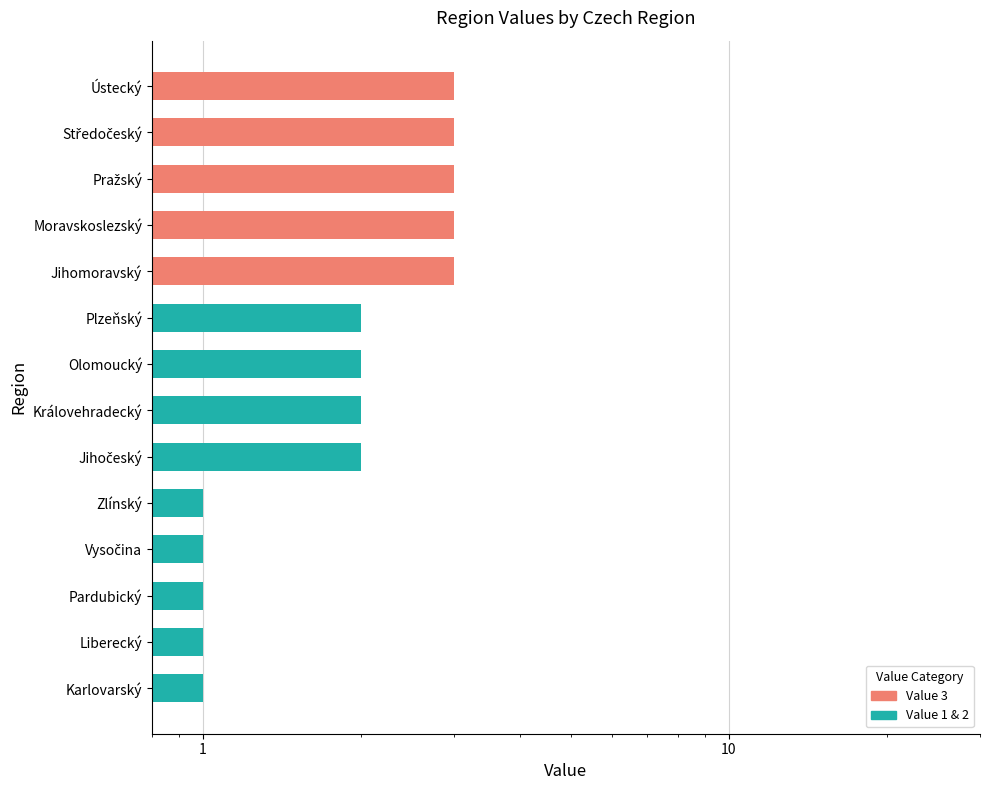

Between Plzeňský and Jihočeský, which is larger?

Plzeňský